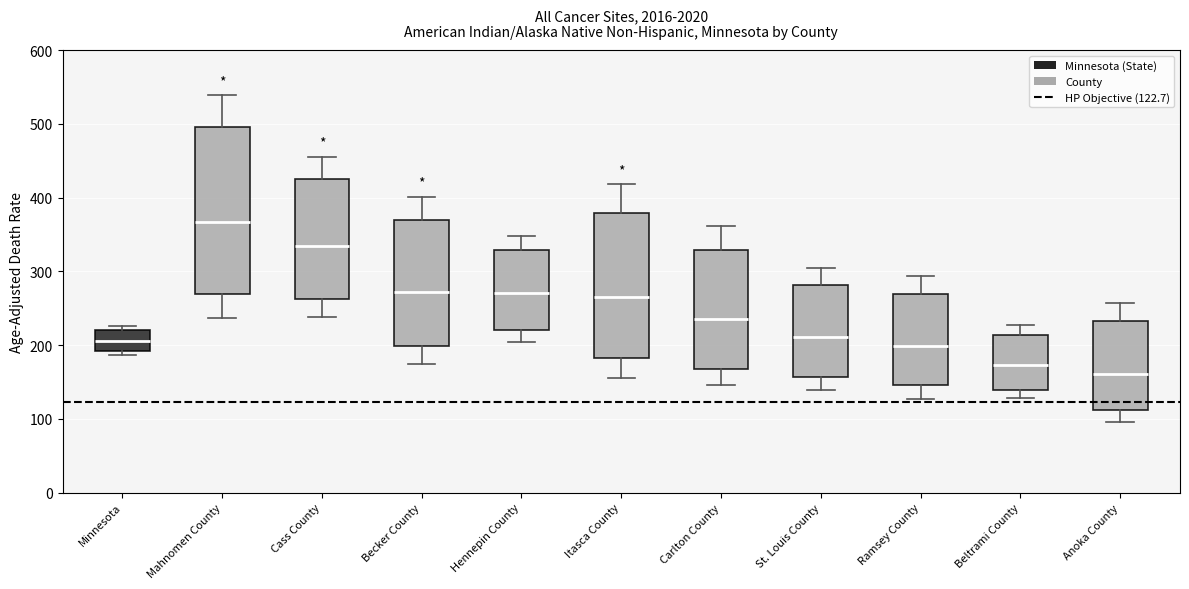

Where is the upper edge of the box for St. Louis County on the y-axis? The values are not printed on the chart, so give them approximately, as read against the axis.

280